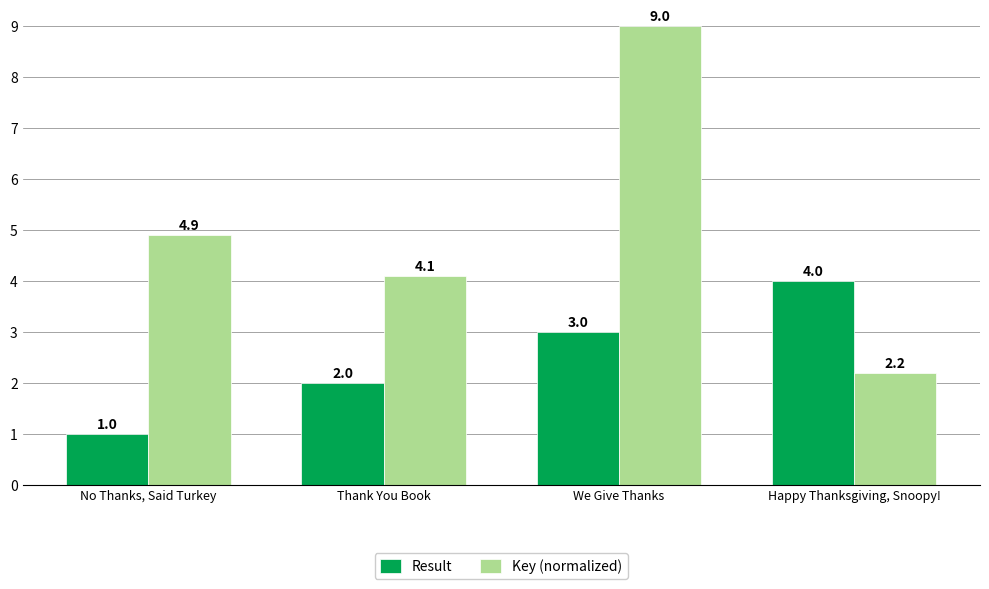

Which category has the lowest value in the Key (normalized) series?

Happy Thanksgiving, Snoopy!